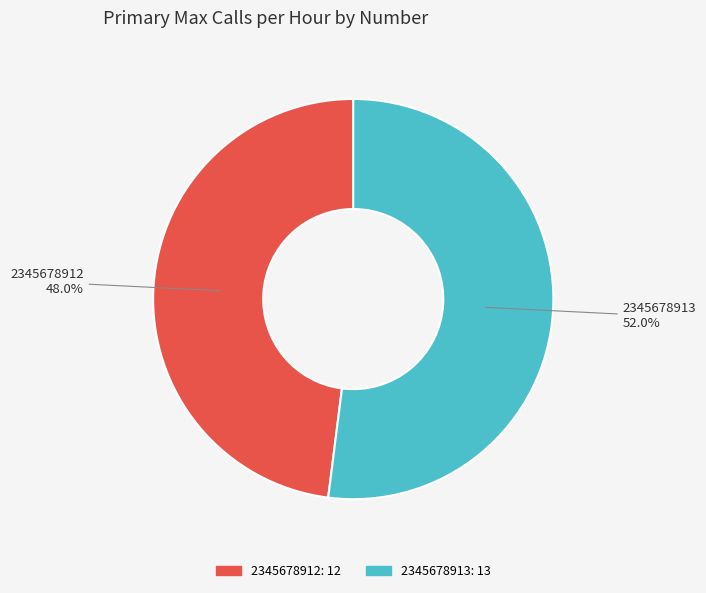

How many slices are in this pie chart?

2